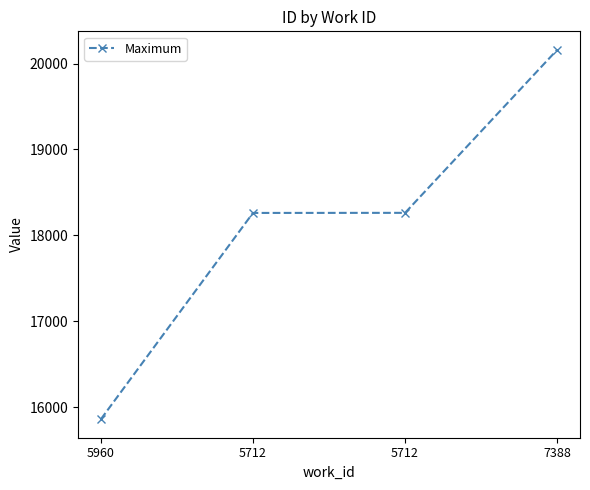

Approximately how many times larger is the value at 7388 compared to 5712?

1.1